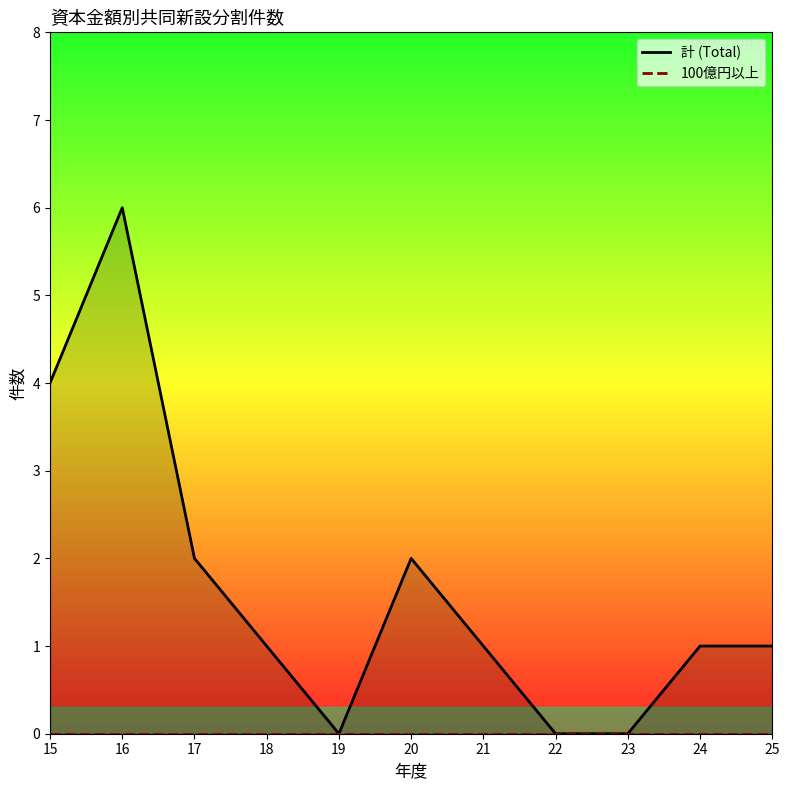

Which category has the highest value across all series?

16